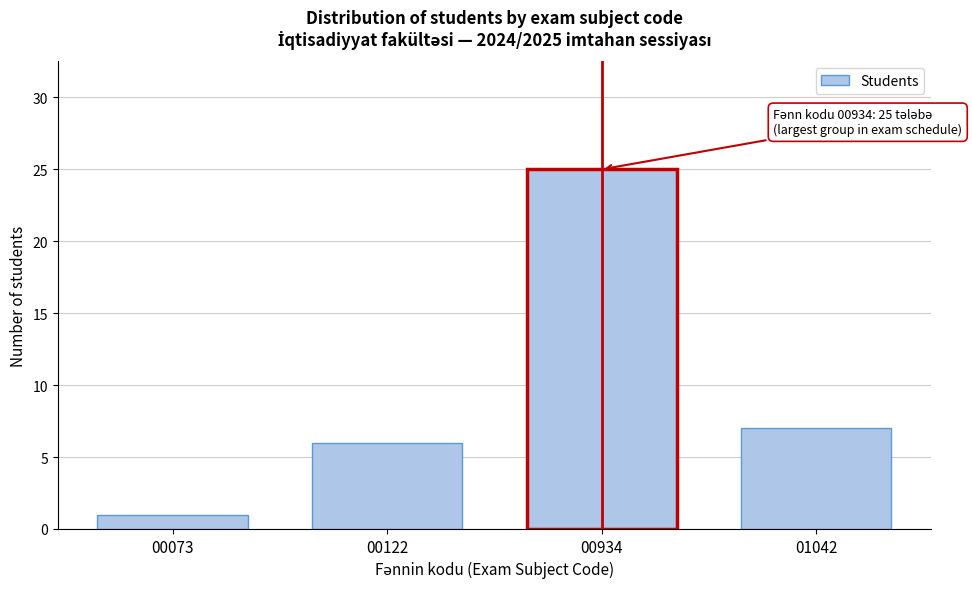

Reading left to right, what are all the values shown in this chart?

1	6	25	7